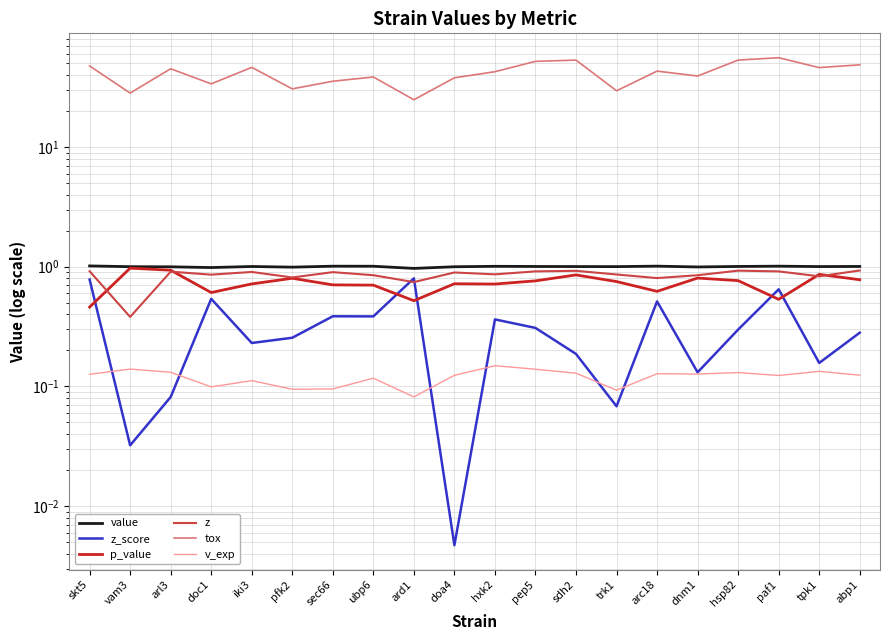

In v_exp, how many points are lower than both neighbors (excluding endpoints)?

6